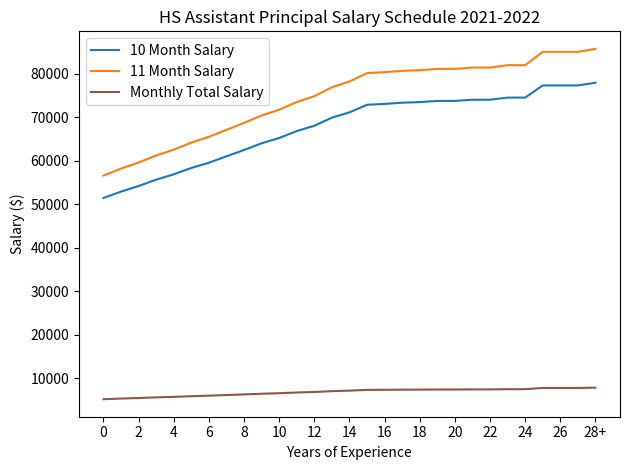

Which series has the largest range (max minus min)?

11 Month Salary